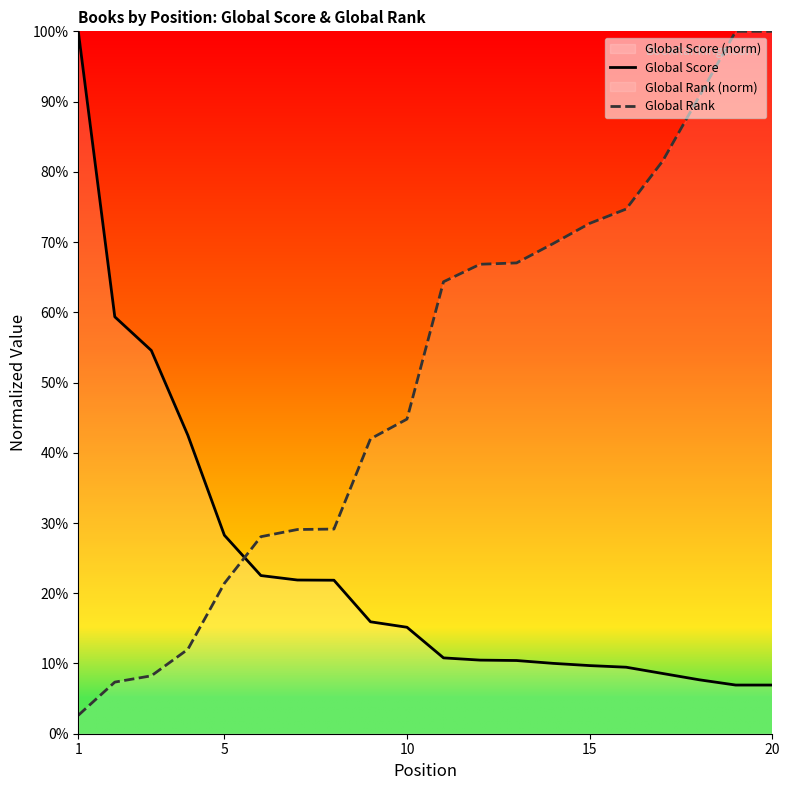

Reading left to right, list all the values displayed in this chart.

Global Score: 100.0	59.4	54.6	42.5	28.3	22.5	21.9	21.9	15.9	15.2	10.8	10.5	10.4	10.0	9.7	9.5	8.6	7.7	6.9	6.9
Global Rank: 2.6	7.3	8.2	12.0	21.4	28.1	29.1	29.1	42.0	44.8	64.3	66.8	67.0	69.8	72.7	74.7	81.5	90.7	100.0	100.0